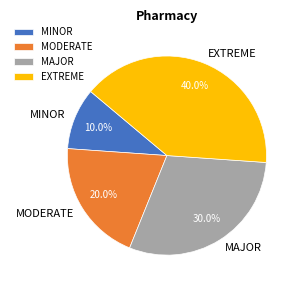

Combined, what portion of the pie is MAJOR and EXTREME?

70.0%